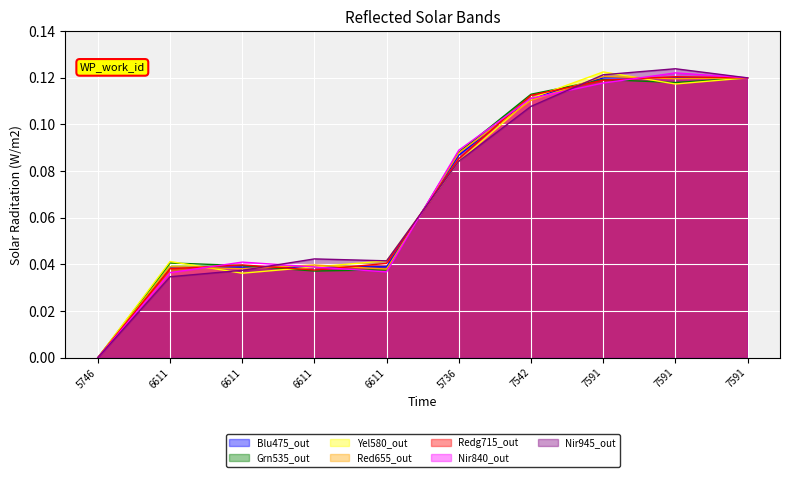

What is the maximum value shown in the chart?

0.1